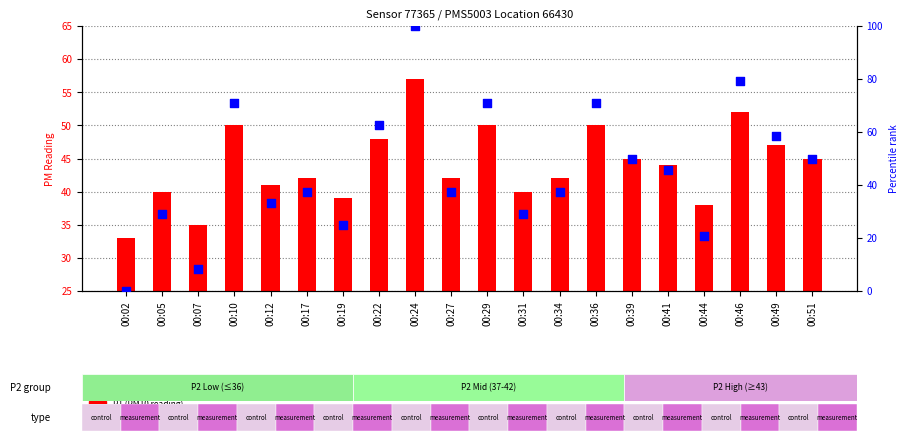

Which series has the widest spread of Y values?

percentile rank within the sample